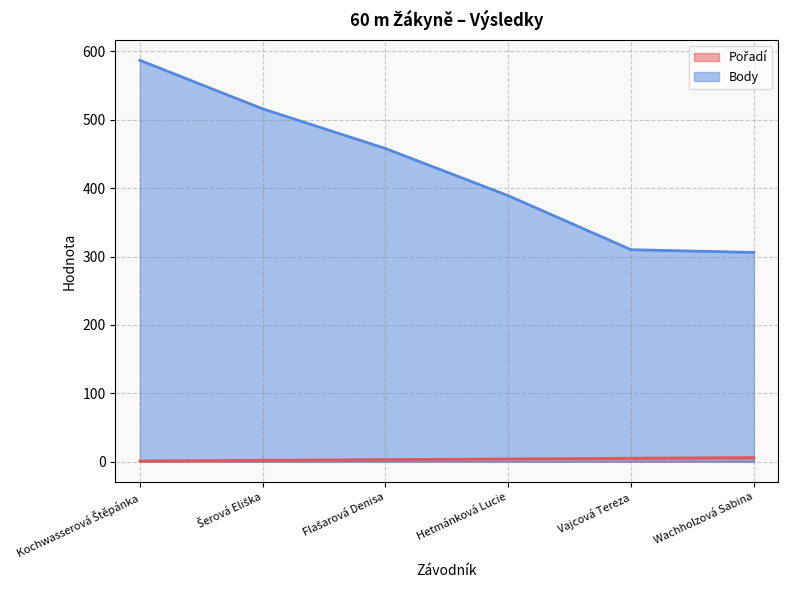

What is the label of the 5th point from the left?

Vajcová Tereza